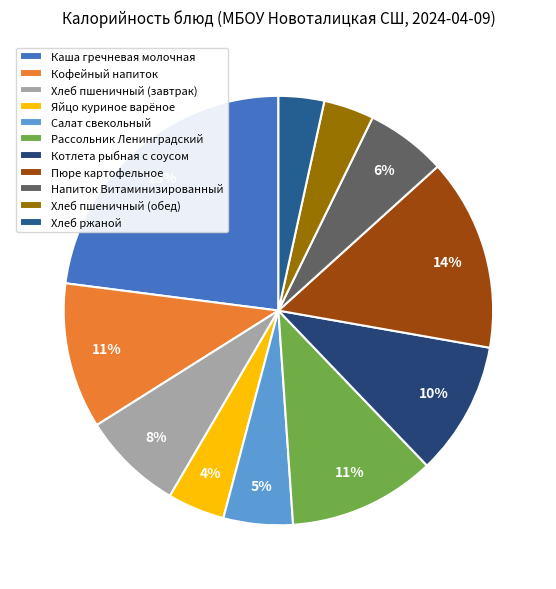

To the nearest percent, what is the average slice percentage?

9%